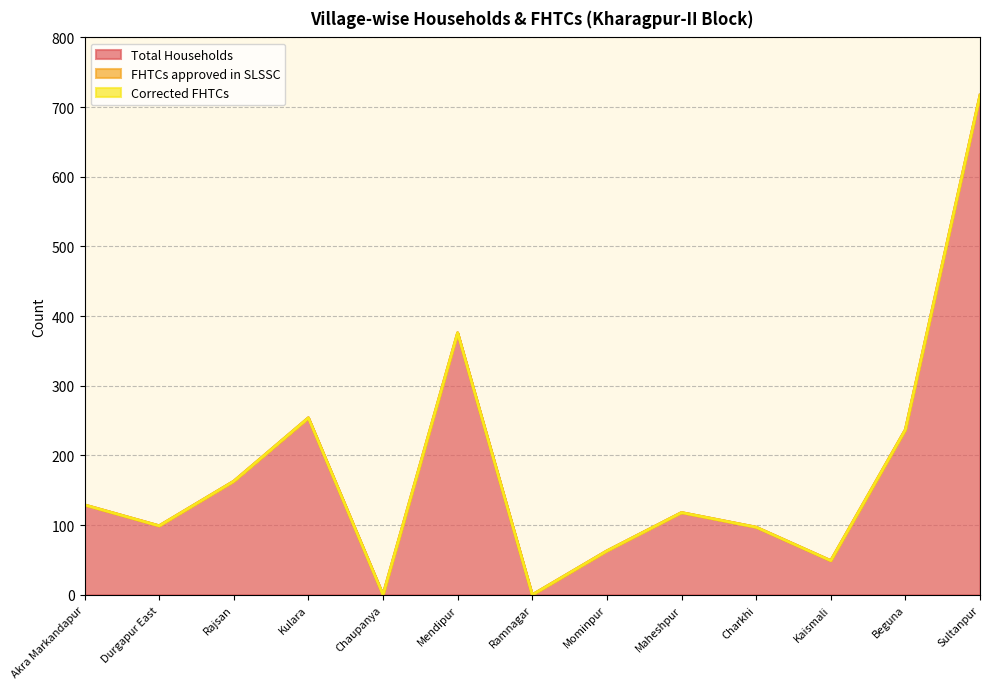

Where is the first local minimum for Total Households?

Durgapur East